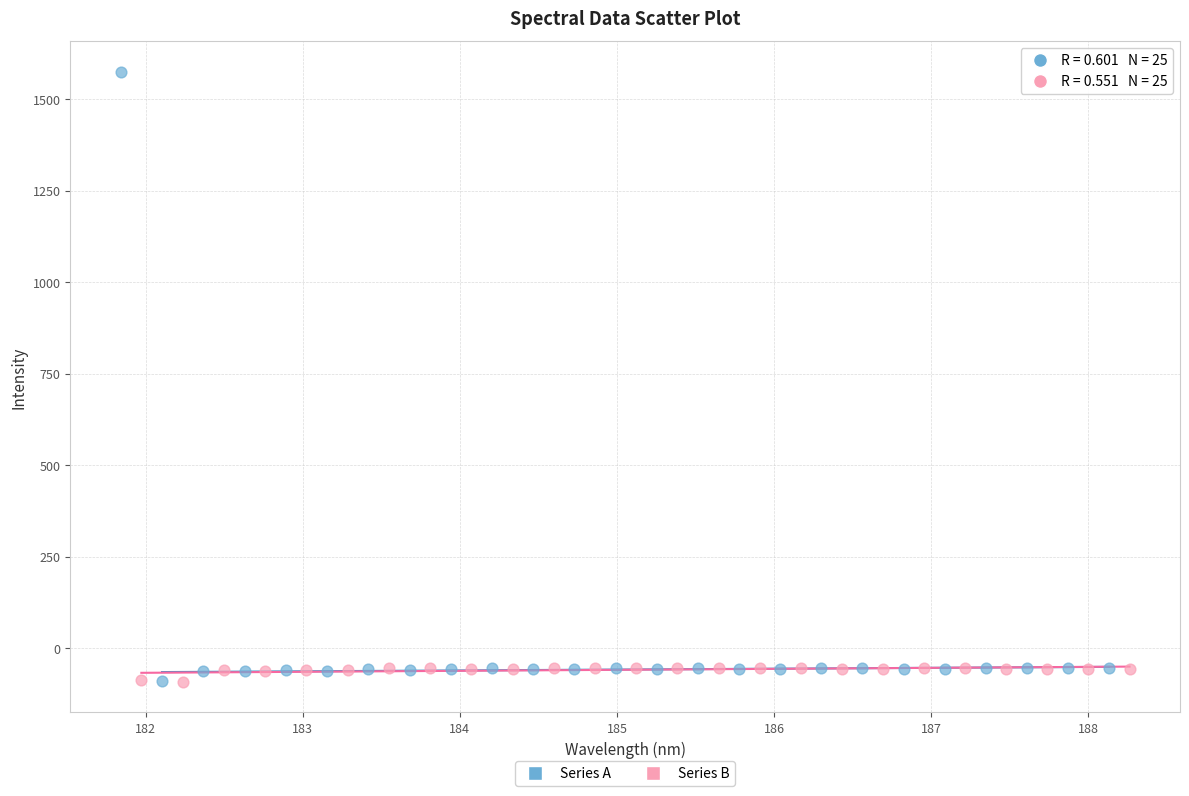

What are all the series names shown in the legend?

Series A, Series B